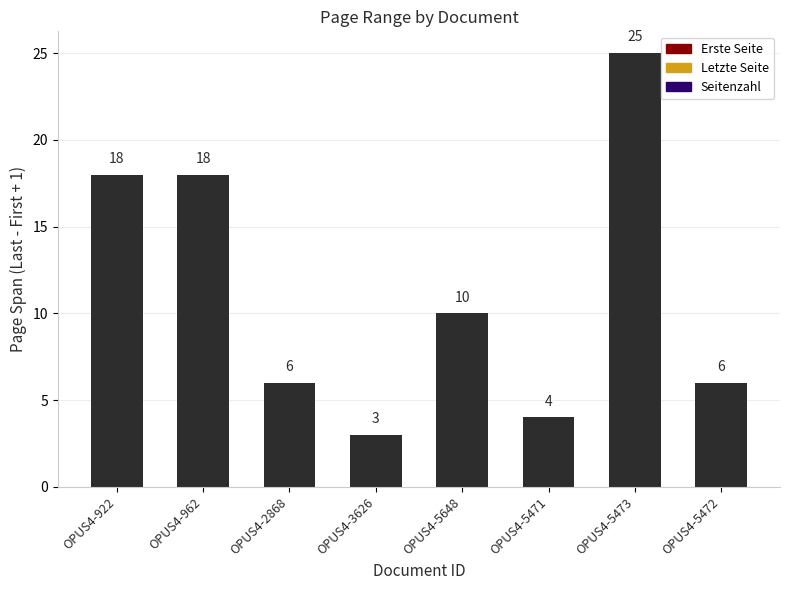

How many bars are there in total?

8